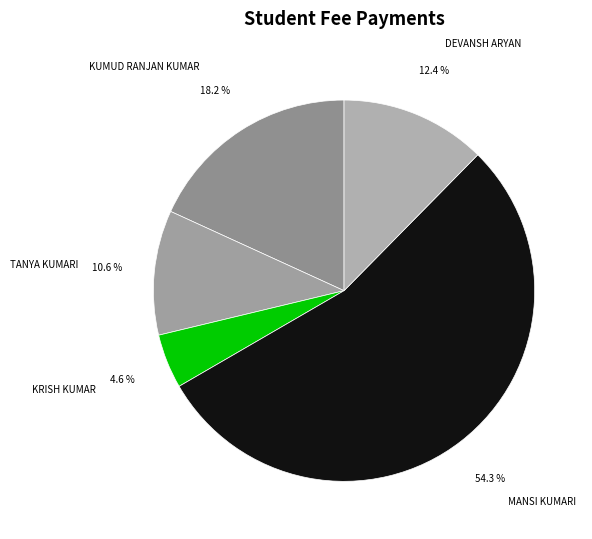

How many slices are in this pie chart?

5